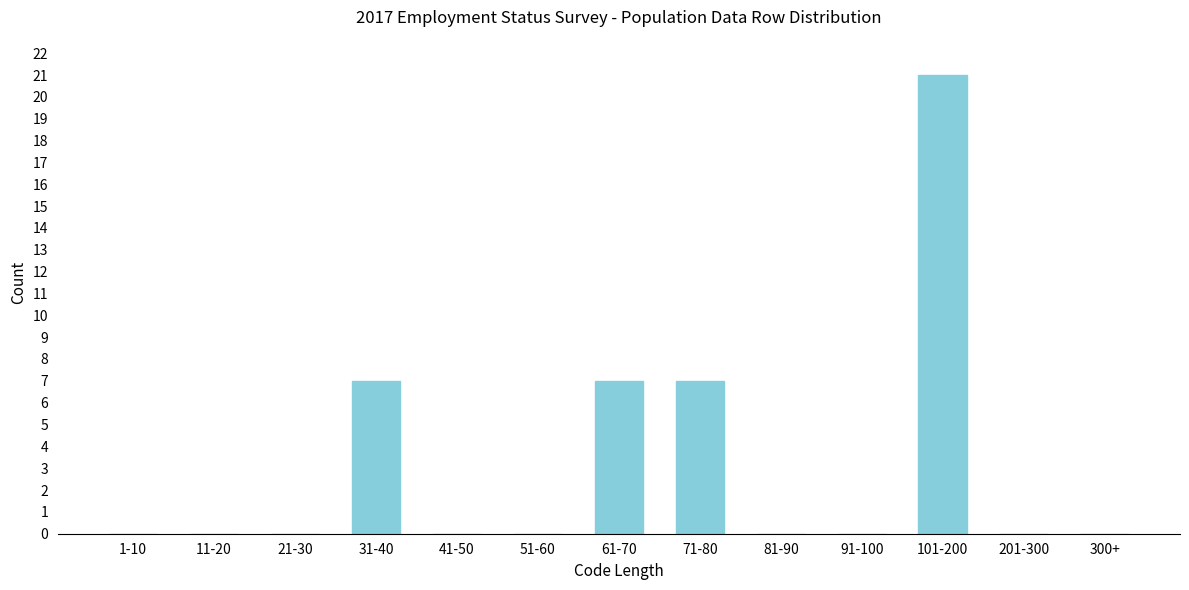

Reading left to right, extract all data points from this chart.

1-10=0	11-20=0	21-30=0	31-40=7	41-50=0	51-60=0	61-70=7	71-80=7	81-90=0	91-100=0	101-200=21	201-300=0	300+=0